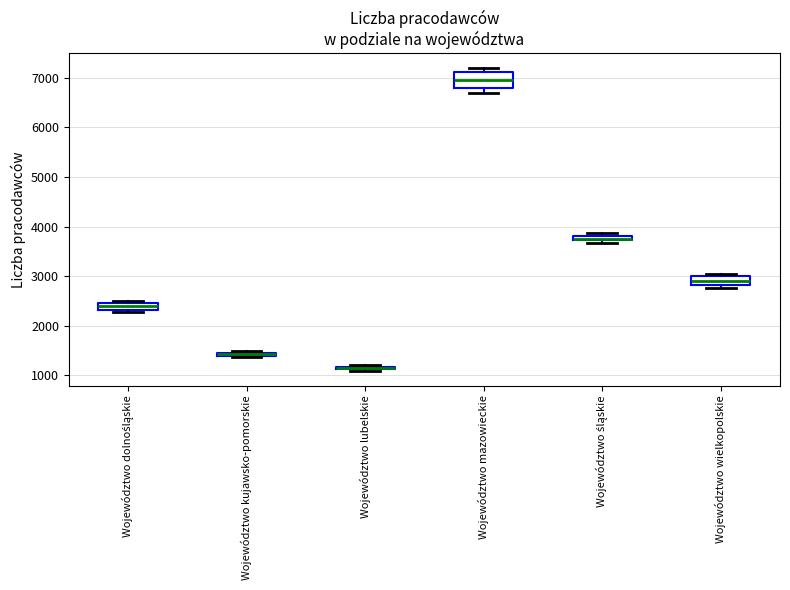

Where is the lower edge of the box for Województwo dolnośląskie on the y-axis? The values are not printed on the chart, so give them approximately, as read against the axis.

2300